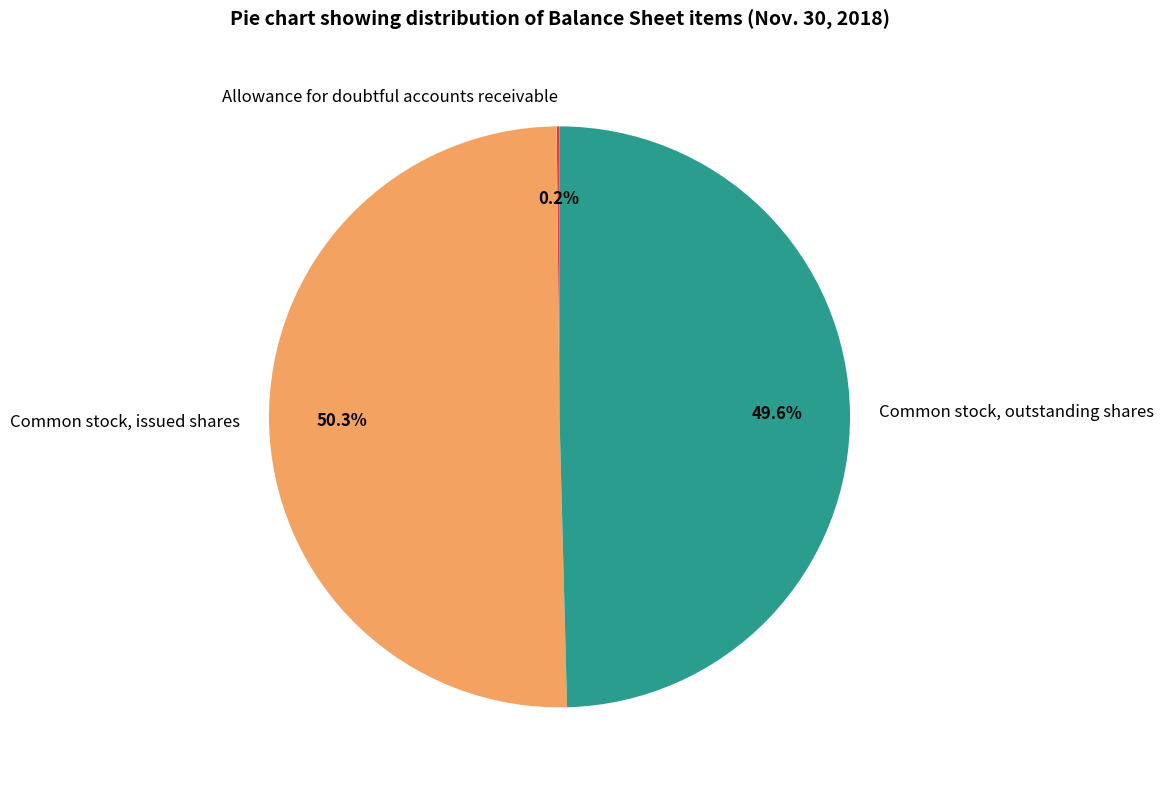

What percentage is the Common stock, outstanding shares slice, to the nearest percent?

50%